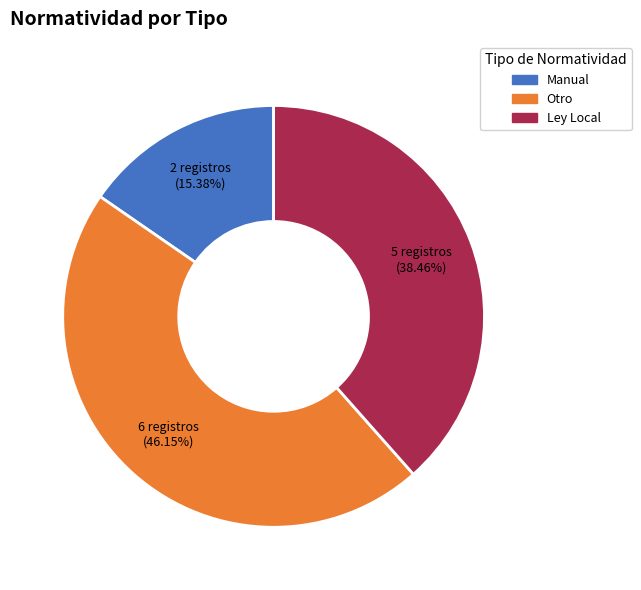

What portion of the pie excludes Otro?

53.8%